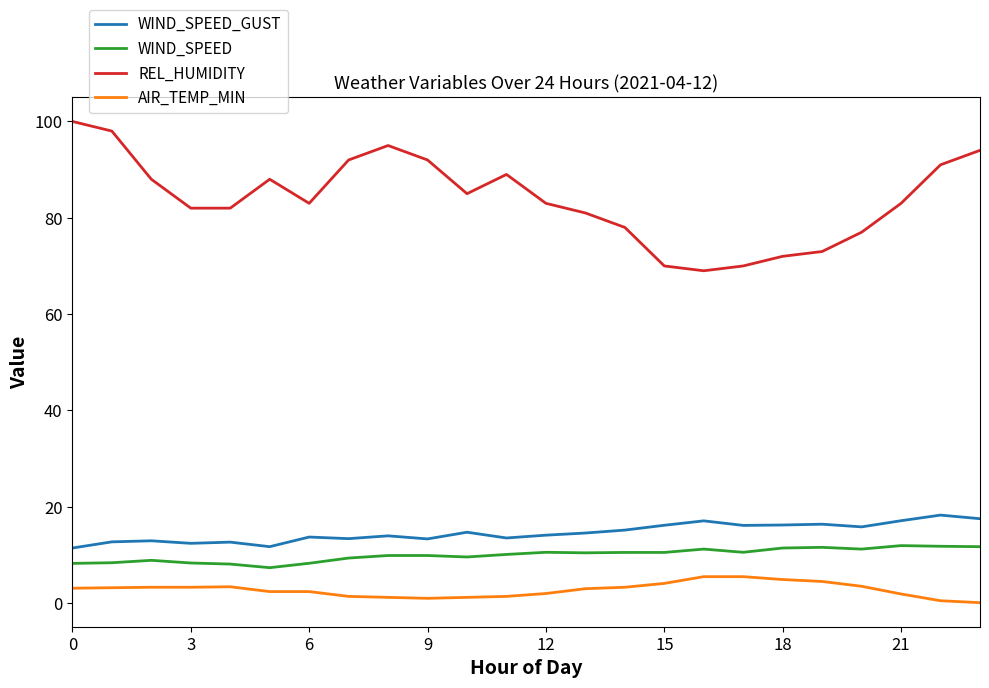

Which series has the largest total across all categories?

REL_HUMIDITY